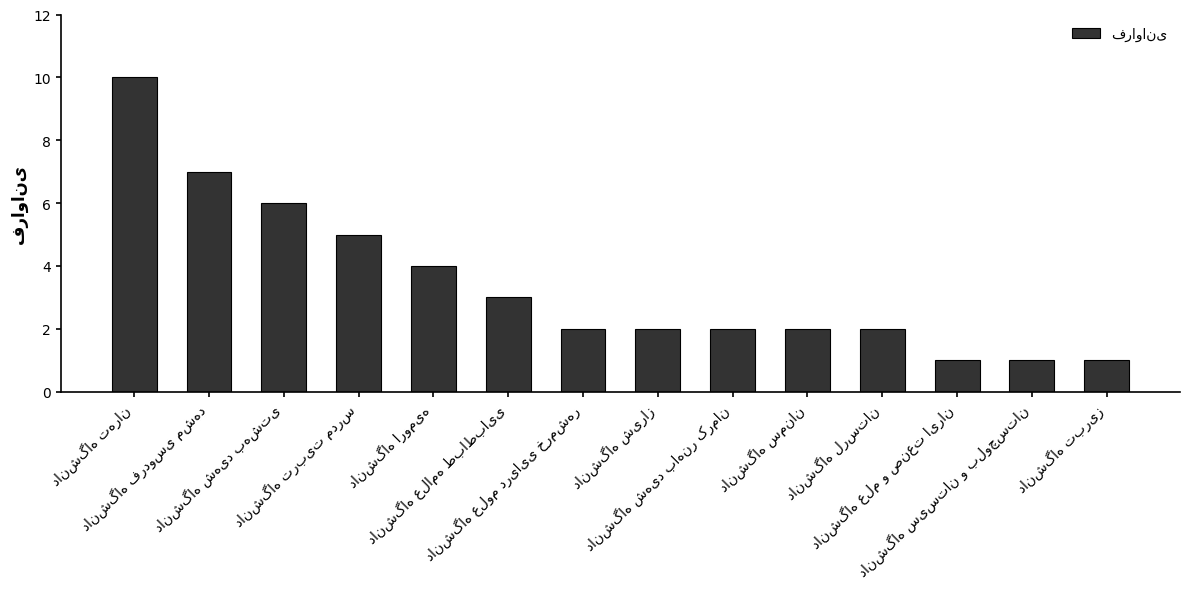

What is the maximum value shown in the chart?

10